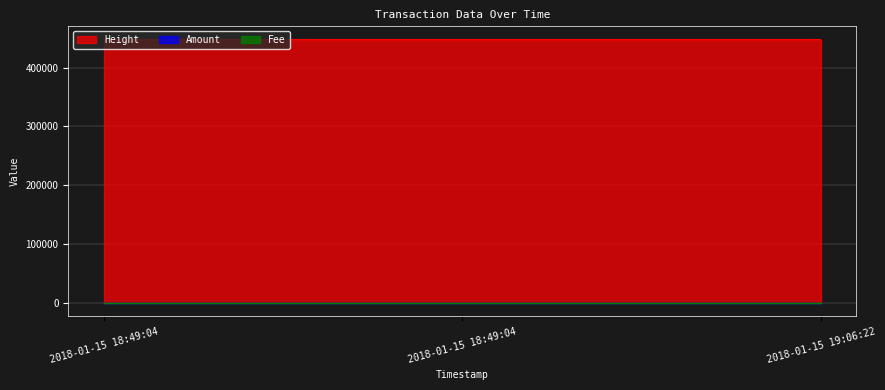

How many data points does each series have?

3